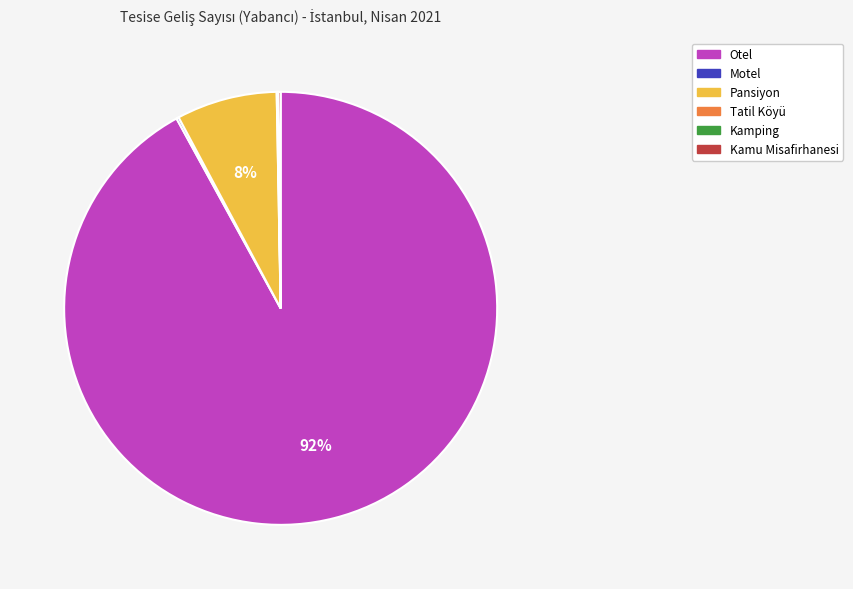

Which slice is the largest?

Otel